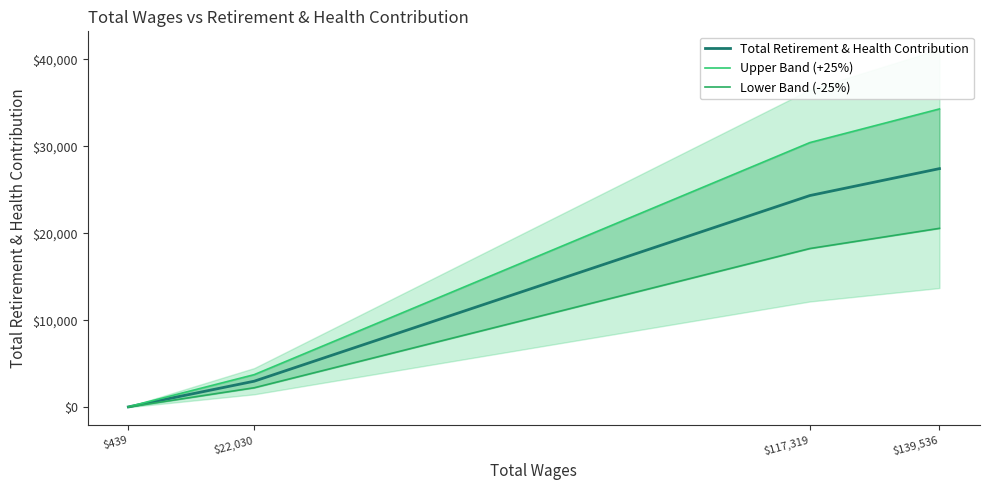

True or false: Total Retirement & Health Contribution and Lower Band (-25%) intersect in this chart.

False